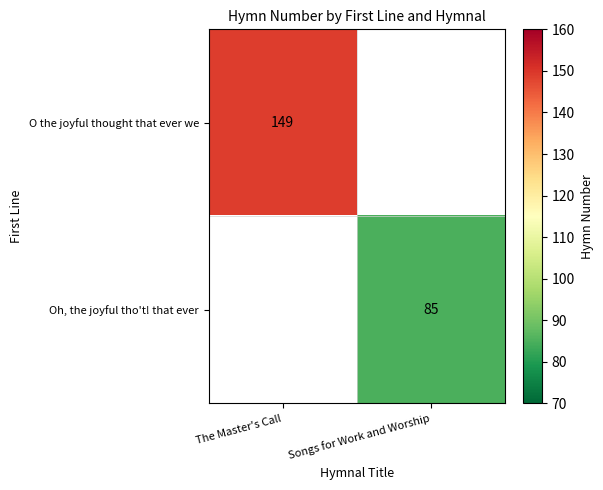

The O the joyful thought that ever we series shows 149 at The Master's Call. True or false?

True